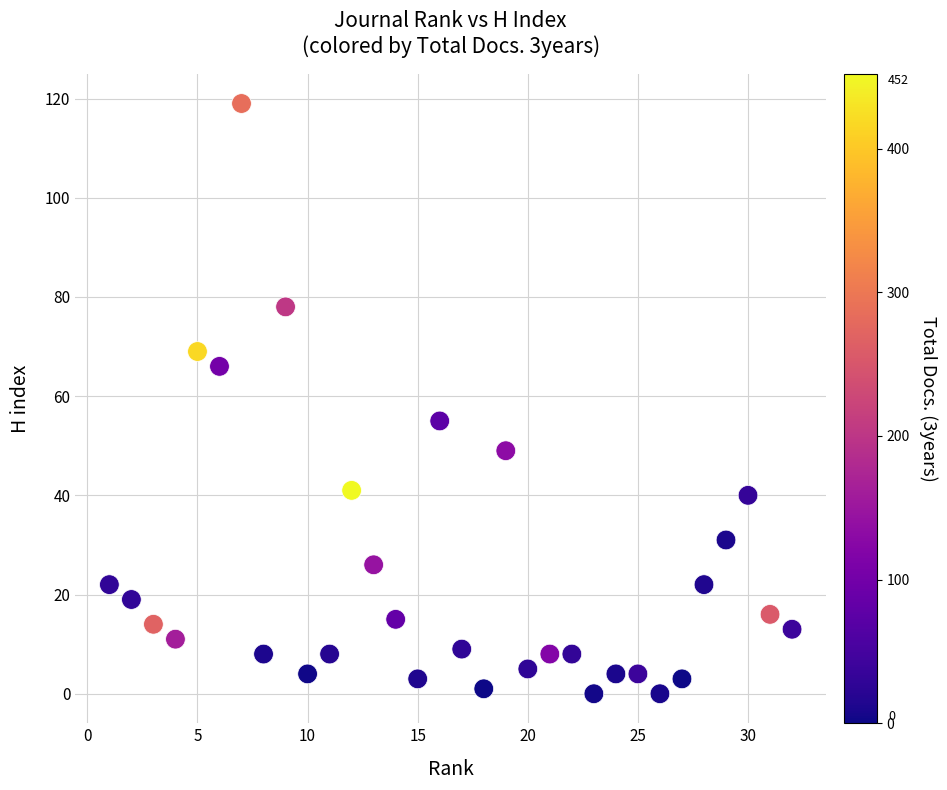

What is the range of X values (max minus min)?

31